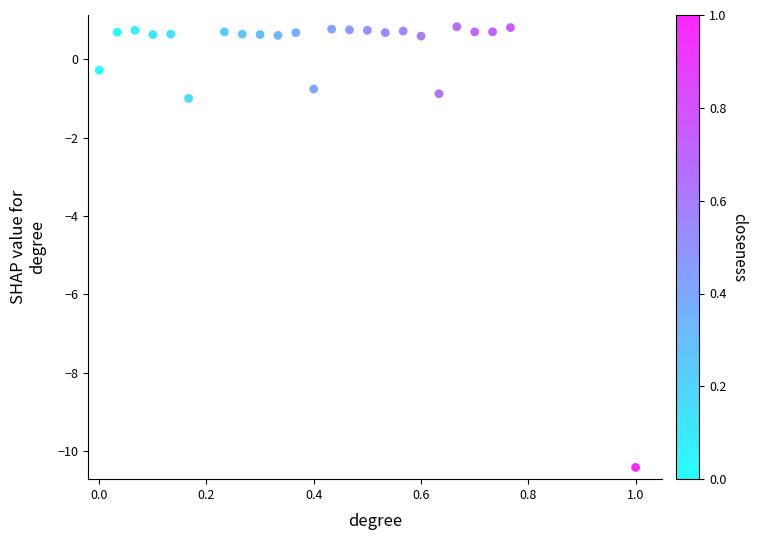

What Y value in the scatter plot is closest to -4?

-1.0